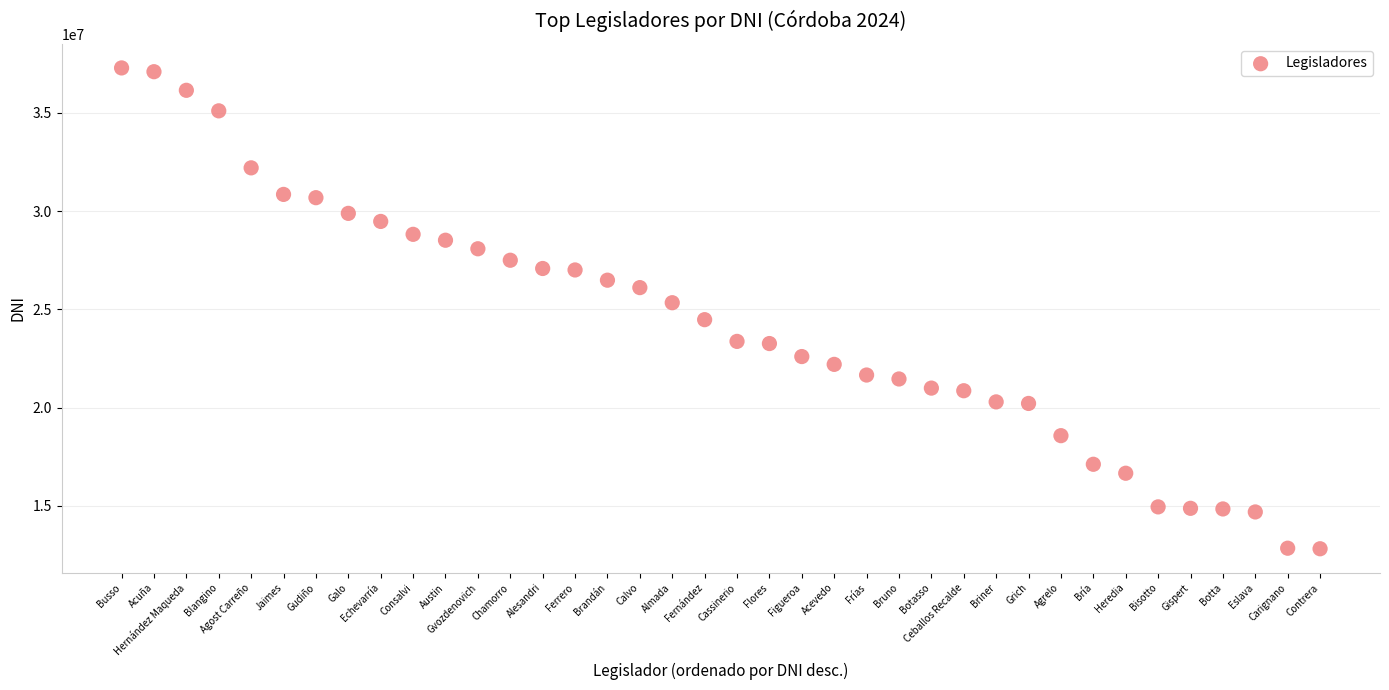

What is the range of Y values (max minus min)?

24475221